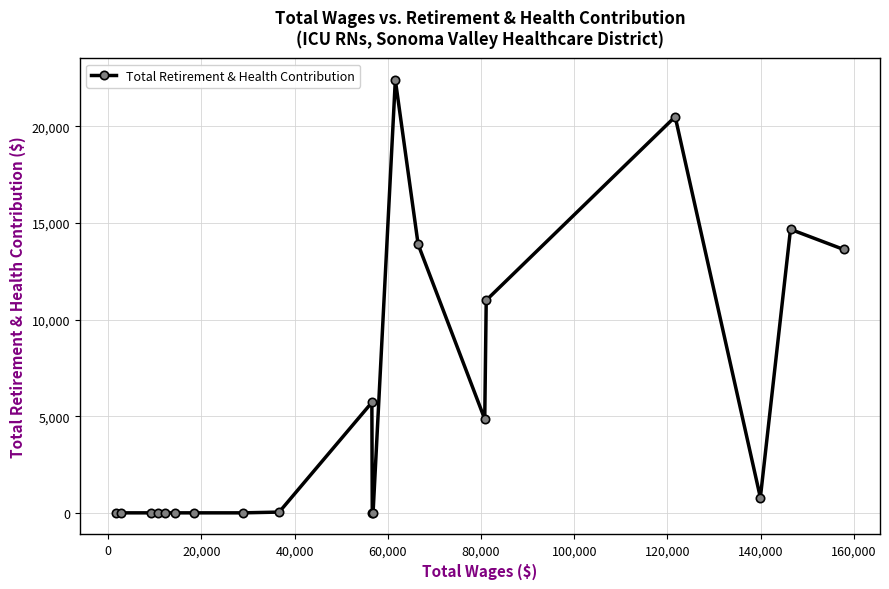

True or false: there are more than 1 points higher than both neighbors.

True